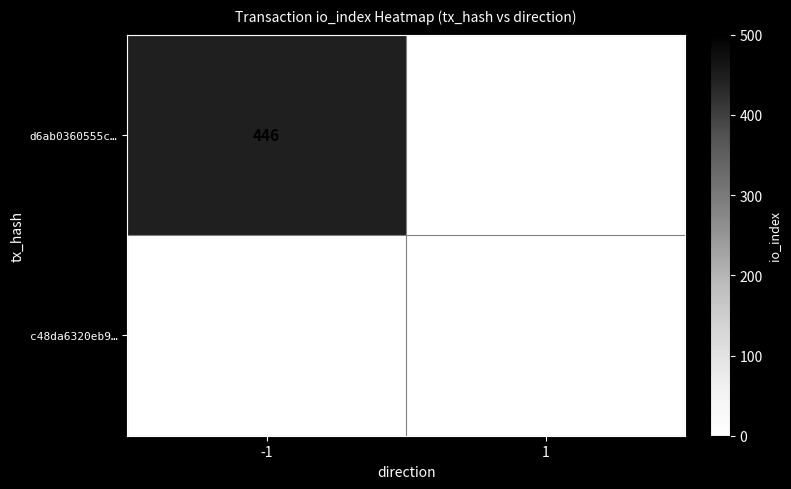

Rank the series by their maximum value, from highest to lowest.

d6ab0360555c…, c48da6320eb9…